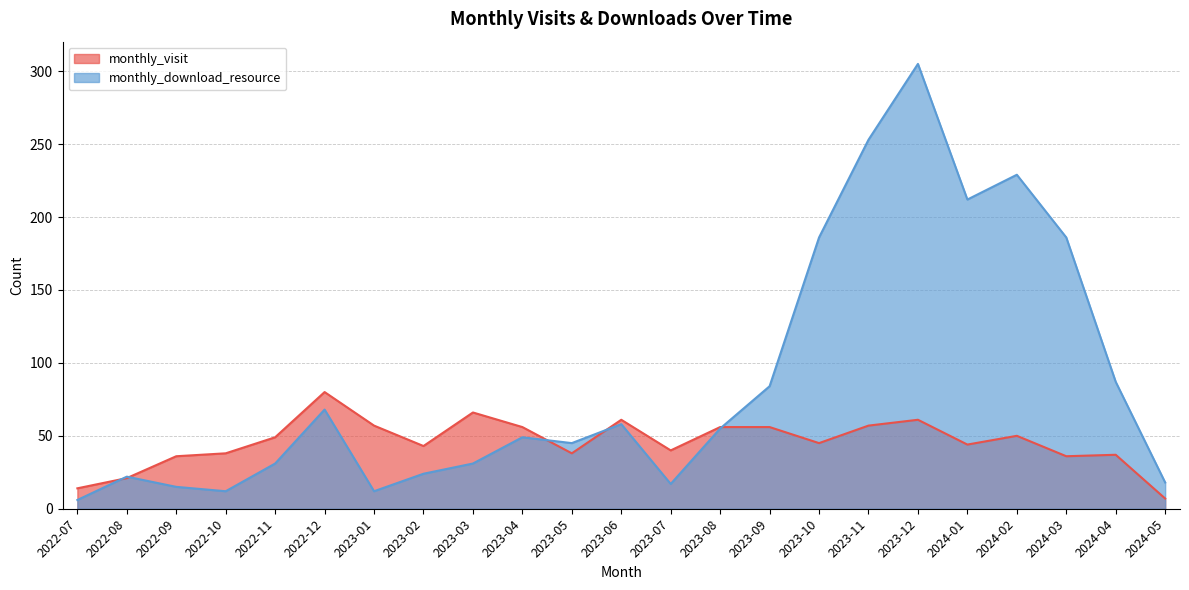

Rank the series at 2022-09 from lowest to highest value.

monthly_download_resource, monthly_visit